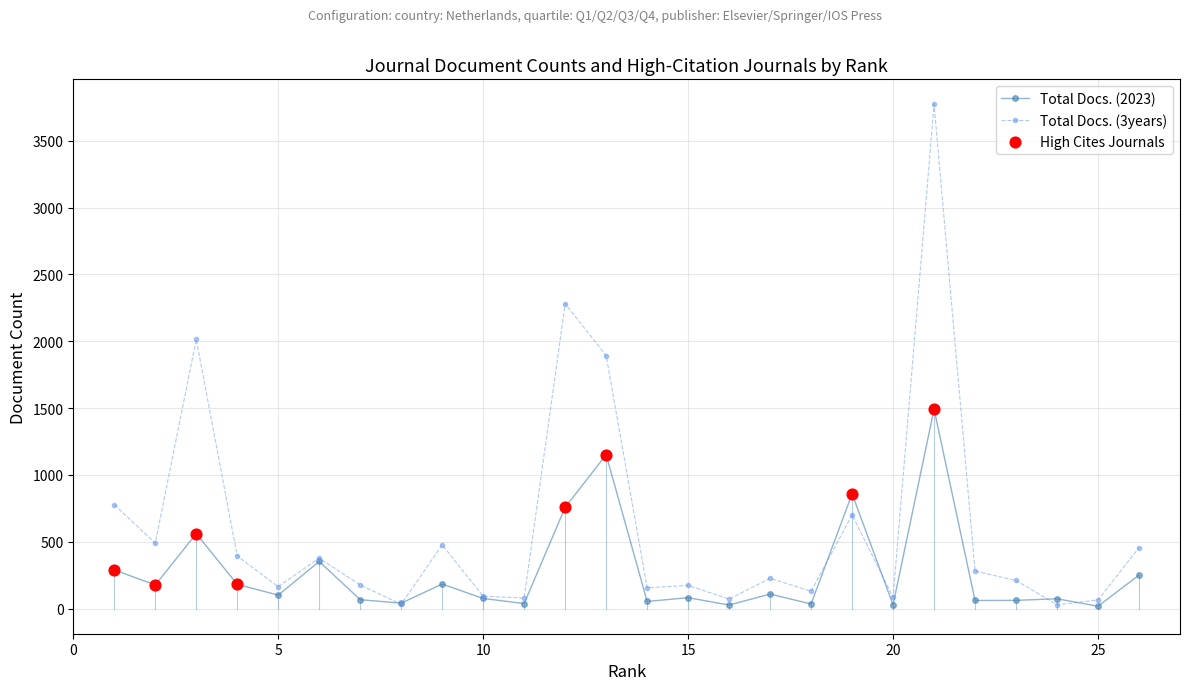

At how many categories does at least one series exceed 1796?

4